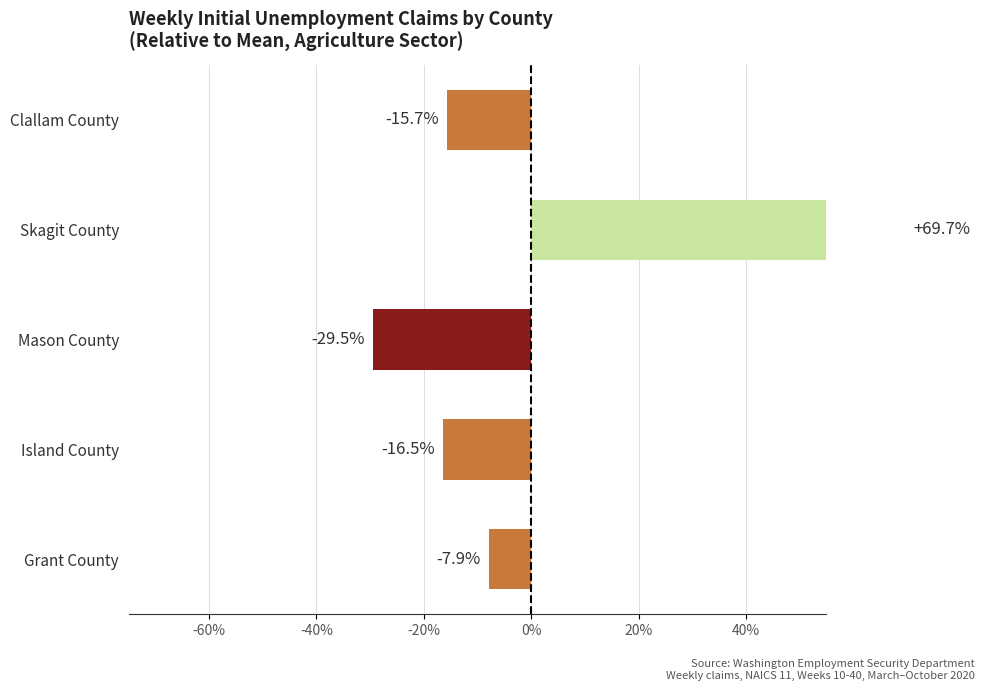

Are the bars horizontal?

Yes